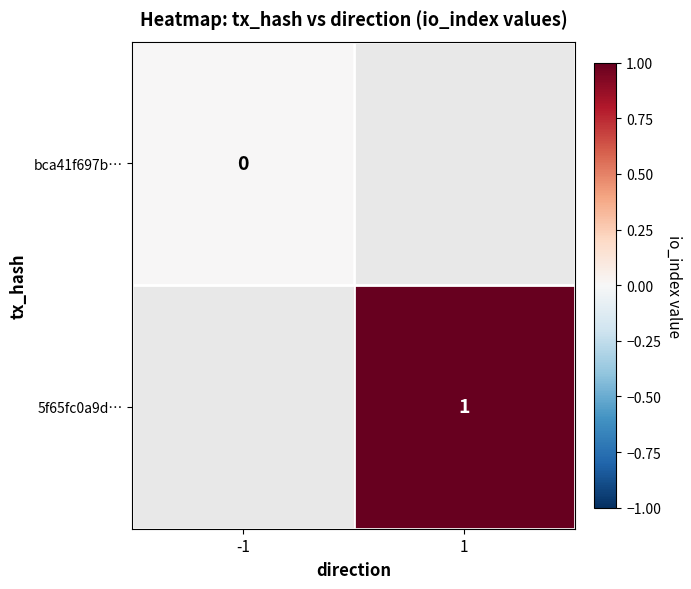

True or false: 5f65fc0a9d… has a value of 1 at 1.

True